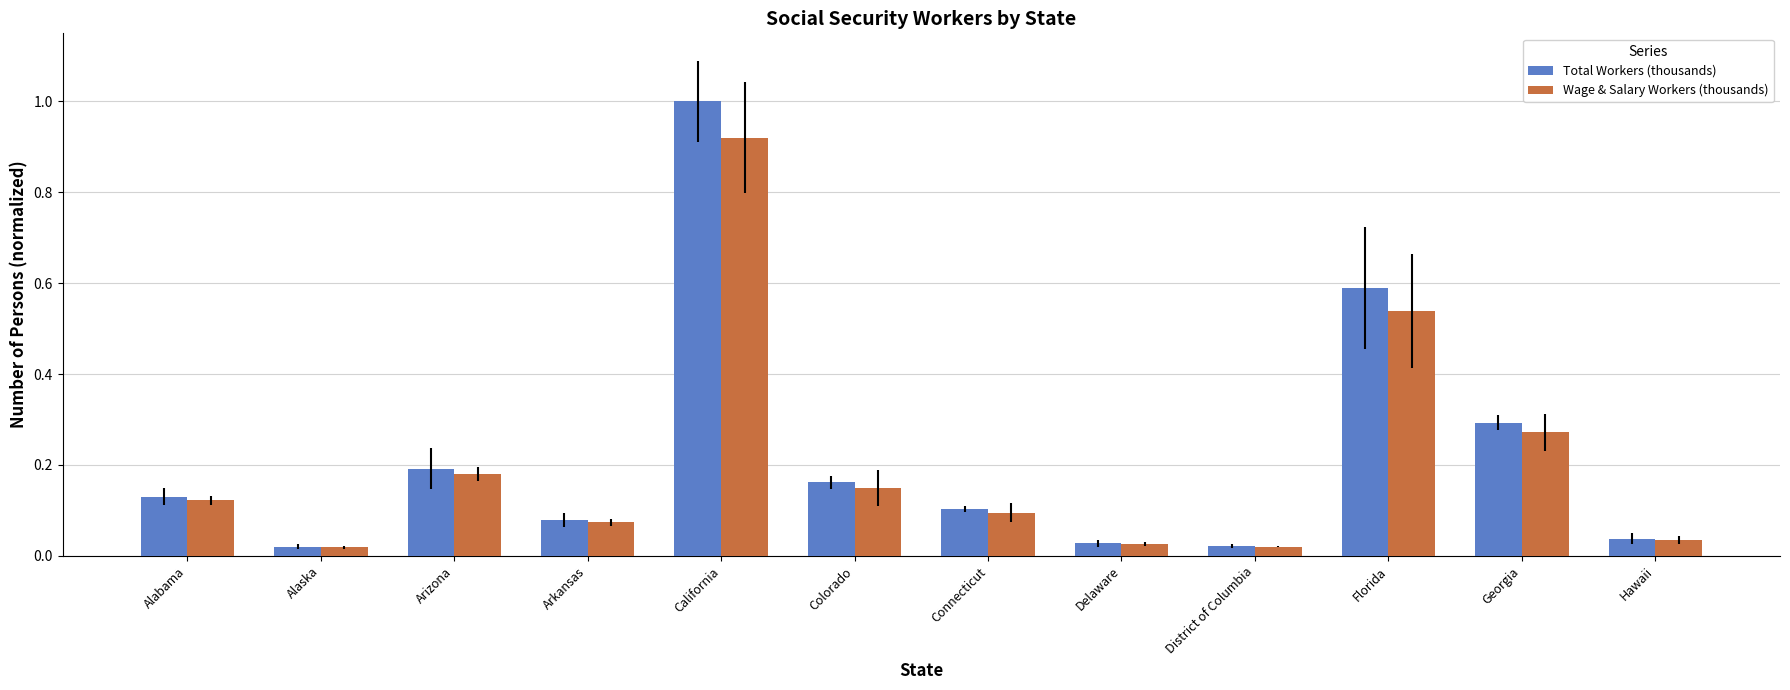

The Total Workers (thousands) series shows 0.1 at Georgia. True or false?

False